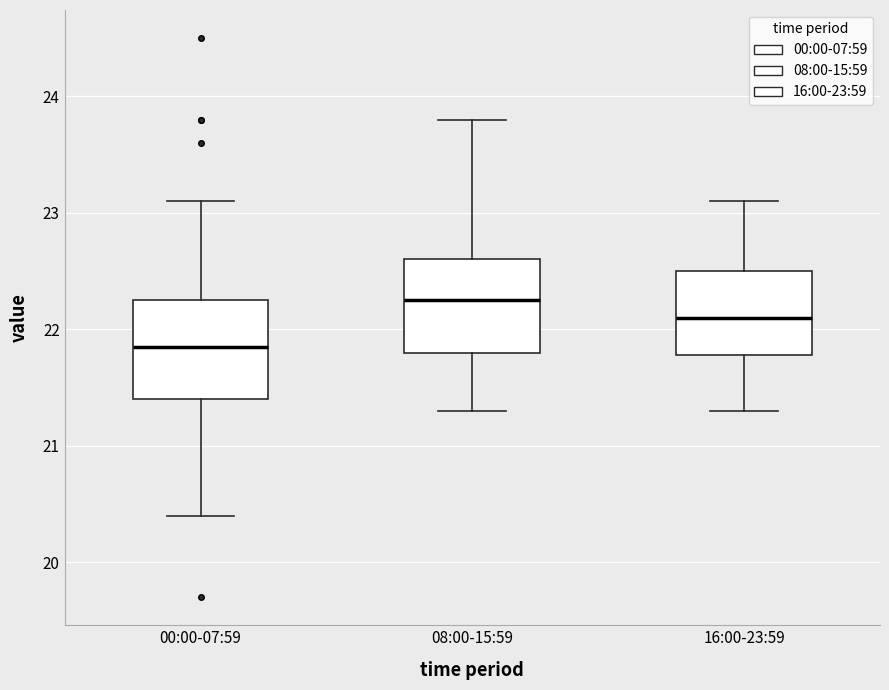

Reading left to right, read every box against the y-axis: the position of its median line, the range the box covers, and the ends of its whiskers. The values are not printed on the chart, so give them approximately, as read against the axis.

00:00-07:59: median 21.9, box 21.4 to 22.3, whiskers 20.4 to 23.1
08:00-15:59: median 22.3, box 21.8 to 22.6, whiskers 21.3 to 23.8
16:00-23:59: median 22.1, box 21.8 to 22.5, whiskers 21.3 to 23.1